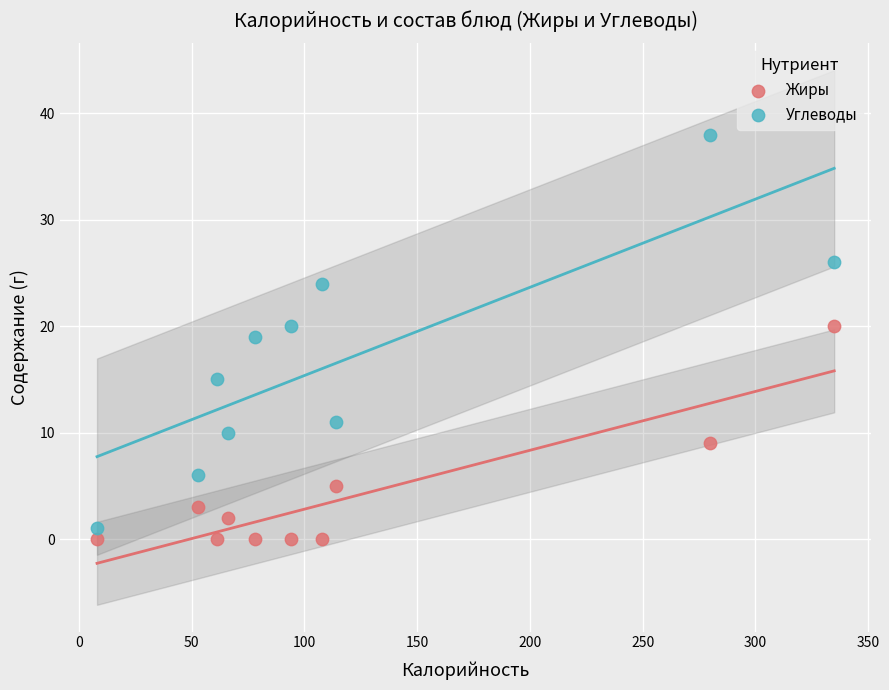

What is the X range (max minus min) for the scatter plot?

327